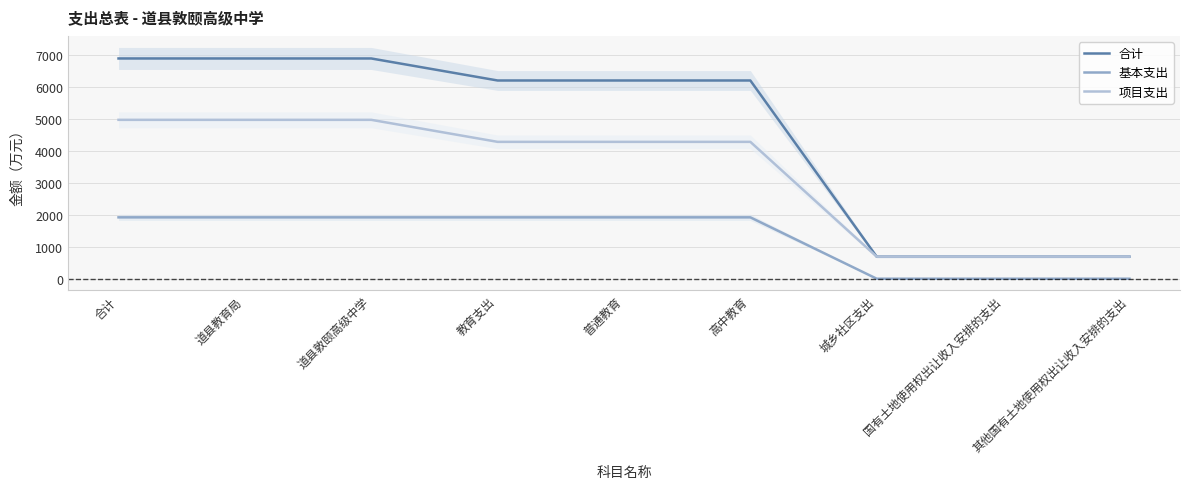

How many data points does each series have?

9